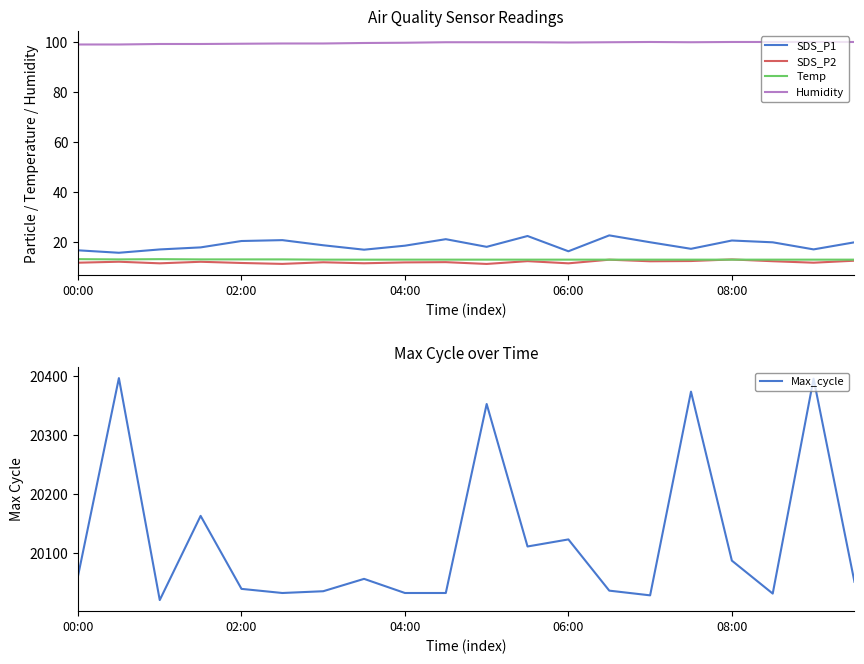

Is it true that Humidity equals 99.6 at 04:00?

True